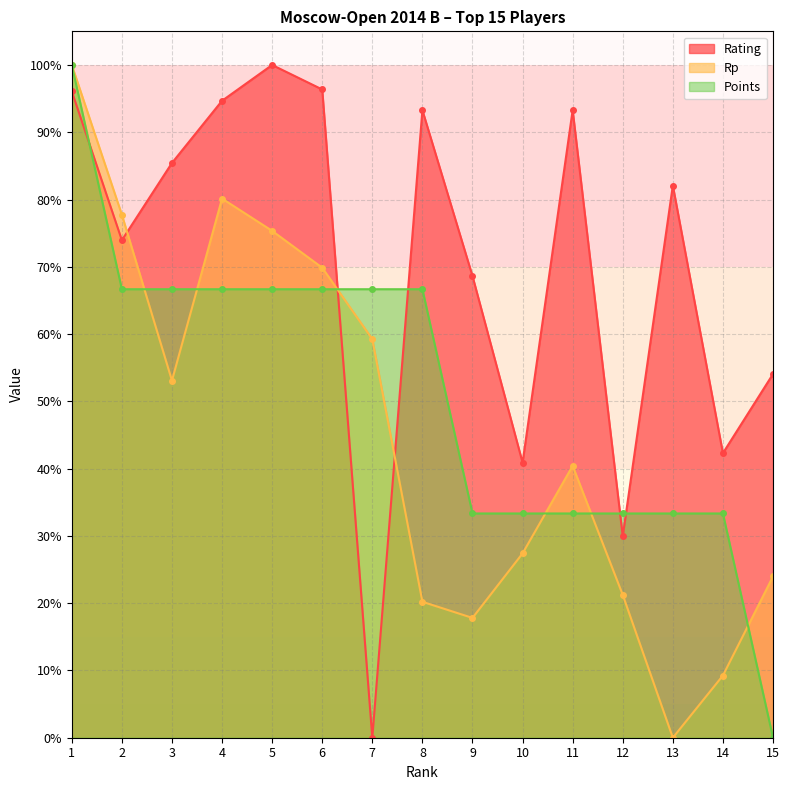

The value of Points at 6 is 24.8. True or false?

False